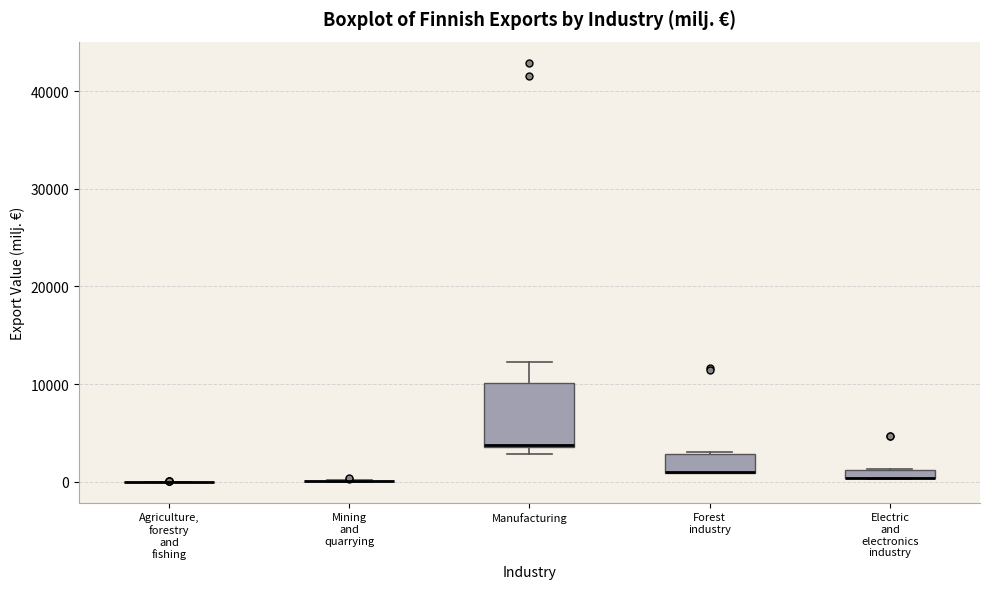

Where is the lower edge of the box for Forest industry on the y-axis? The values are not printed on the chart, so give them approximately, as read against the axis.

1000